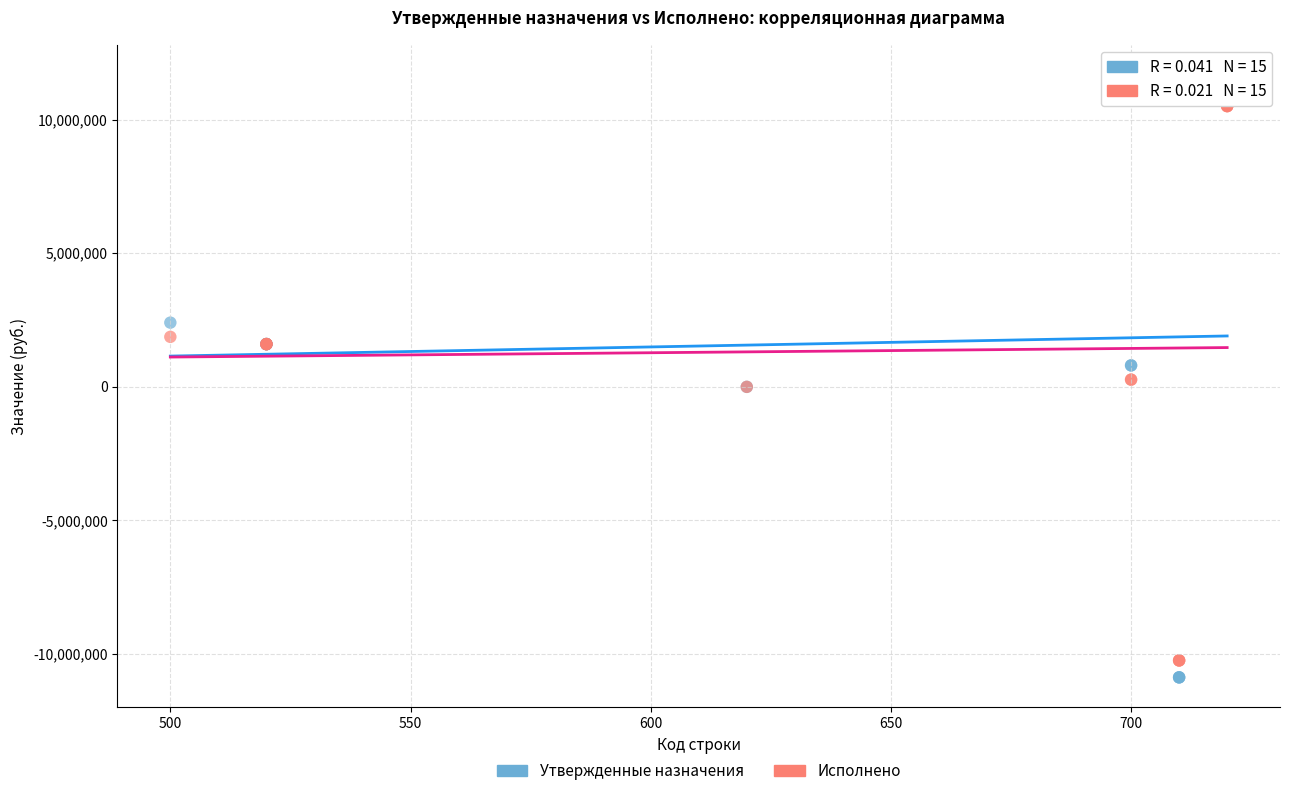

What is the X range (max minus min) for the scatter plot?

220.0